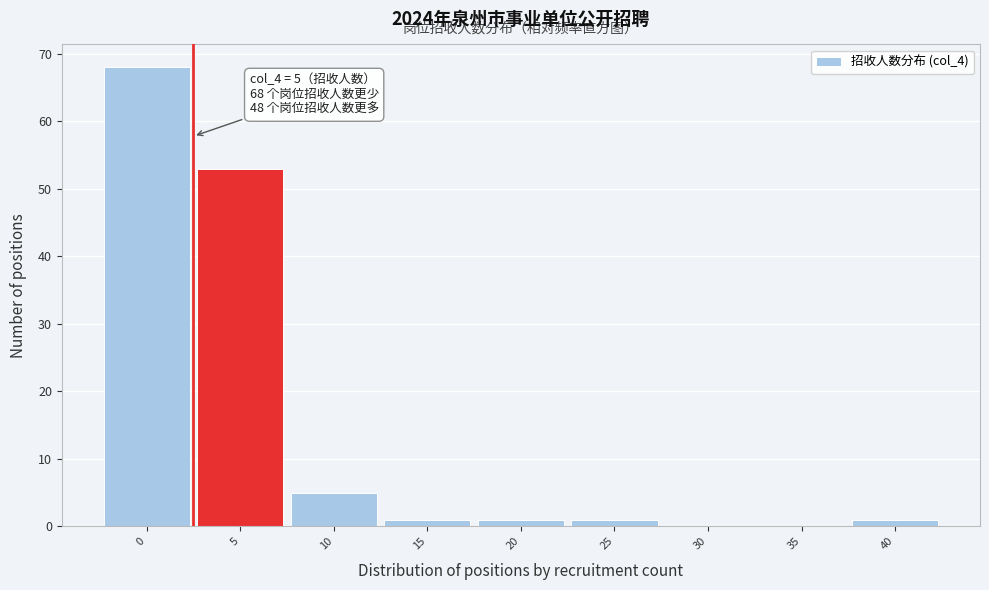

Reading left to right, extract all data points from this chart.

0=68	5=53	10=5	15=1	20=1	25=1	30=0	35=0	40=1